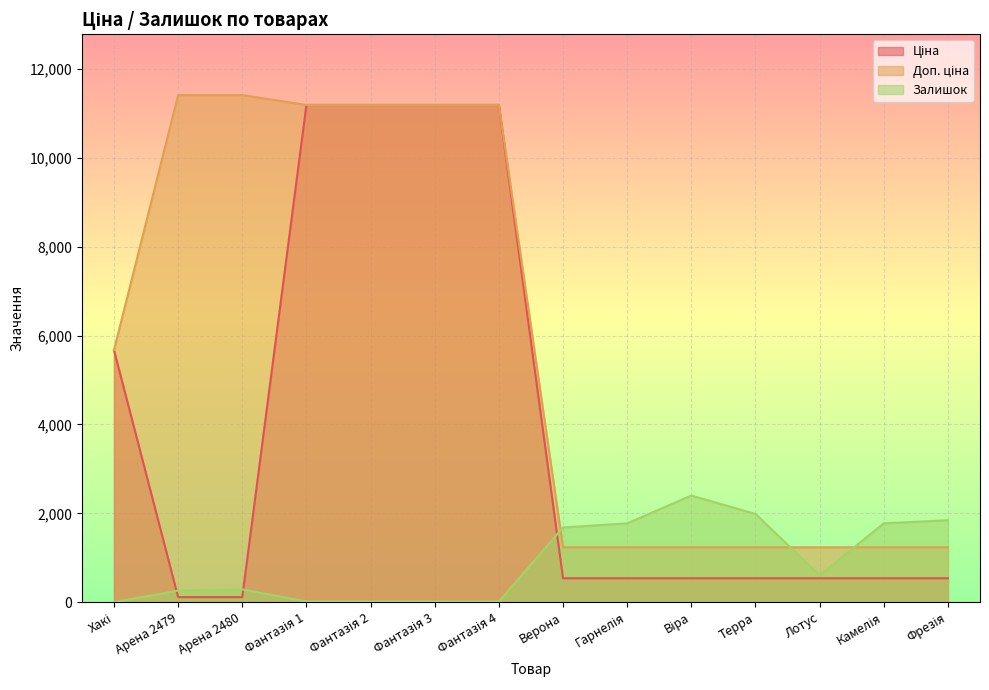

True or false: Доп. ціна has a value of 5226.2 at Арена 2479.

False